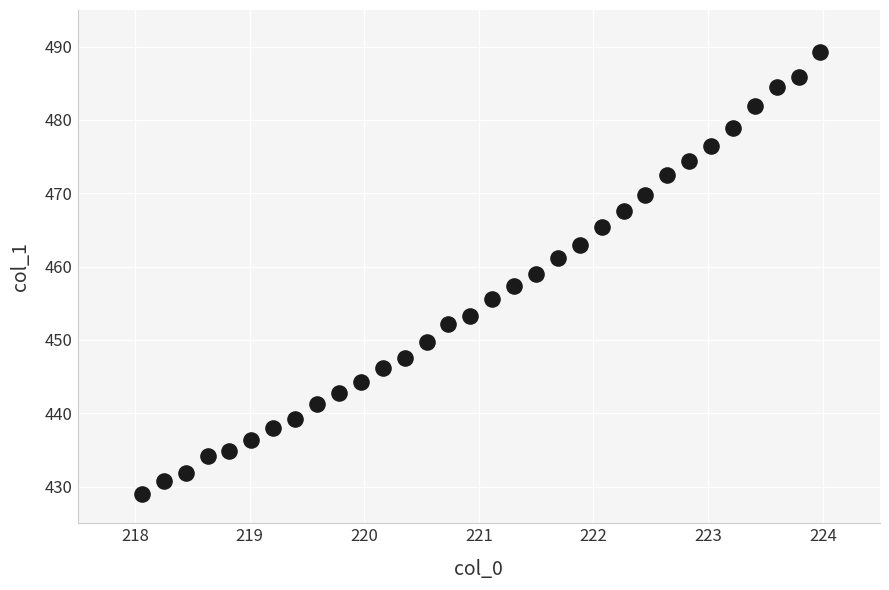

What is the range of Y values (max minus min)?

60.3